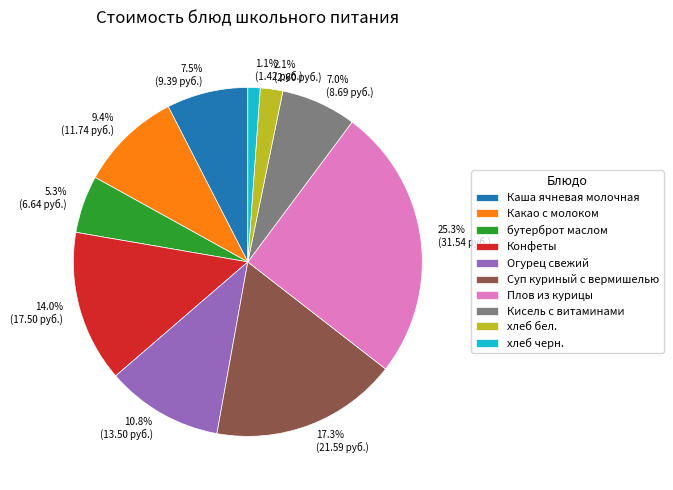

What is the ratio of the value at Суп куриный с вермишелью to the value at Каша ячневая молочная?

2.3